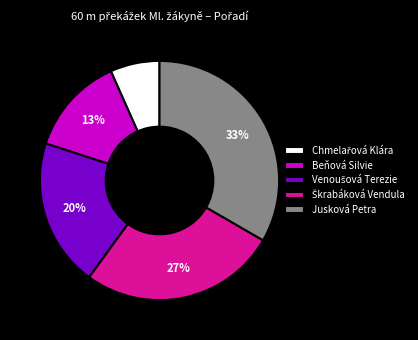

Is it true that Jusková Petra is 33% of the pie?

True